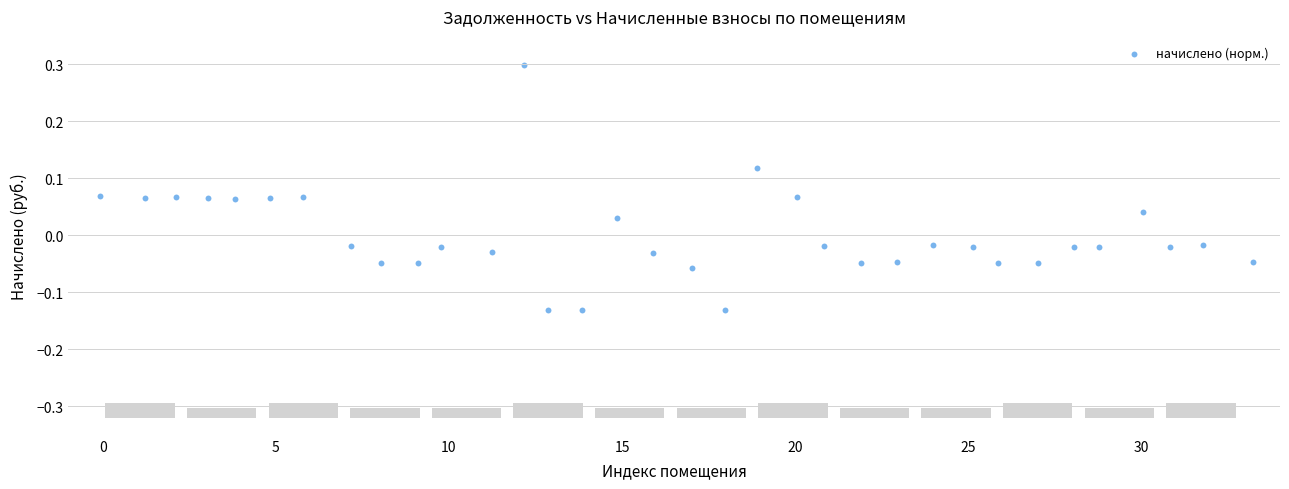

What is the range of Y values (max minus min)?

0.4